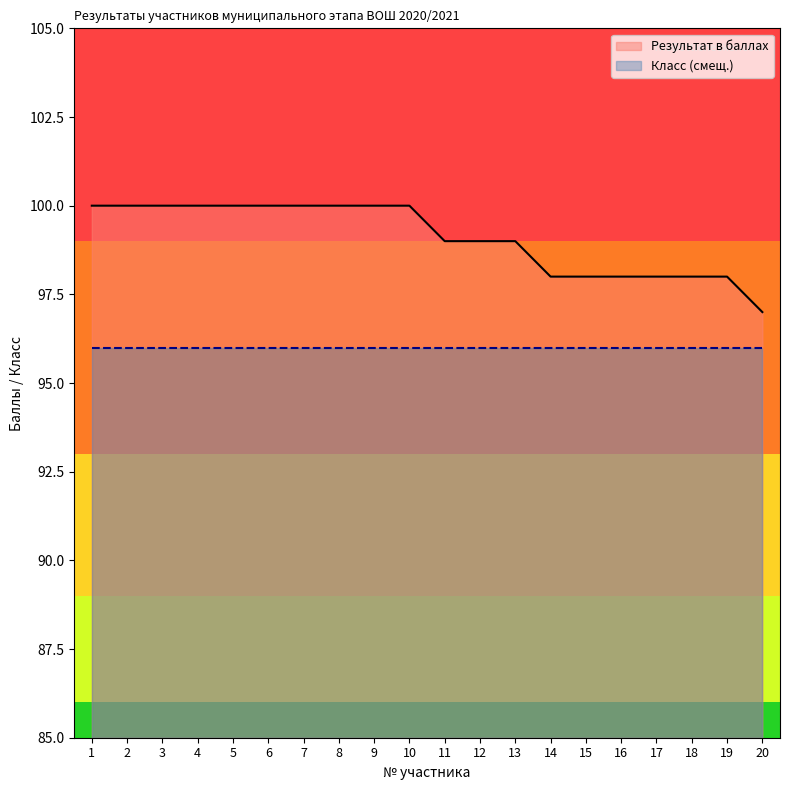

How many series are shown in this chart?

2